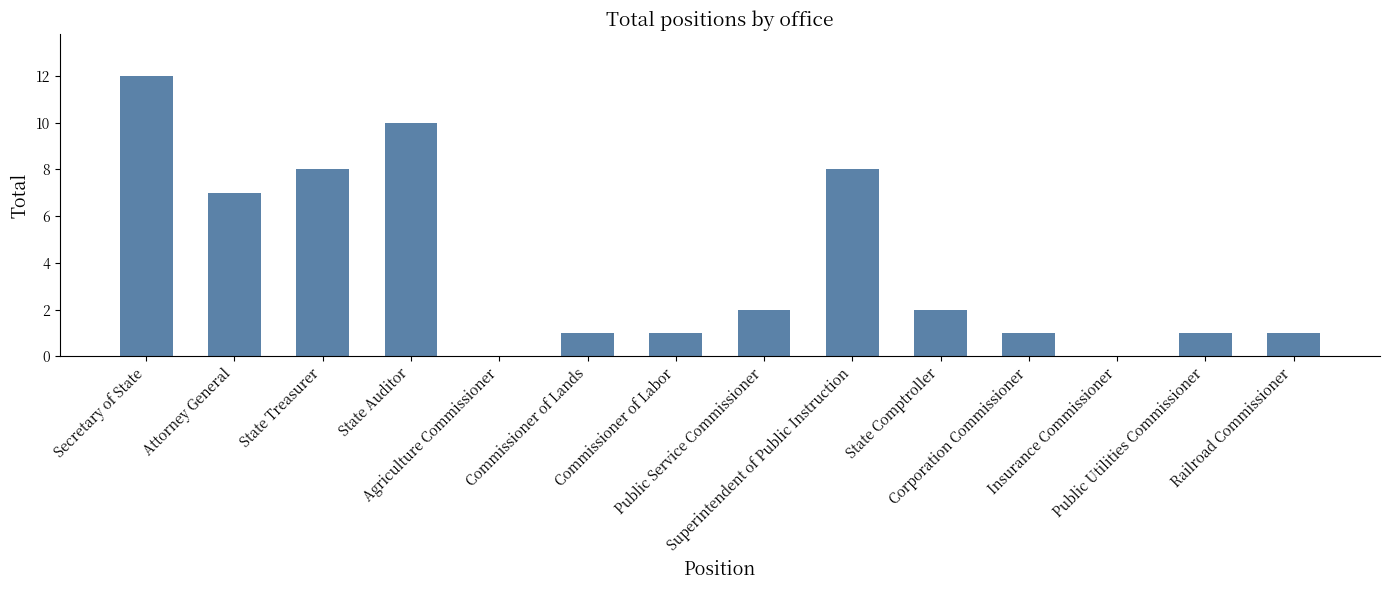

Does the chart contain stacked bars?

No